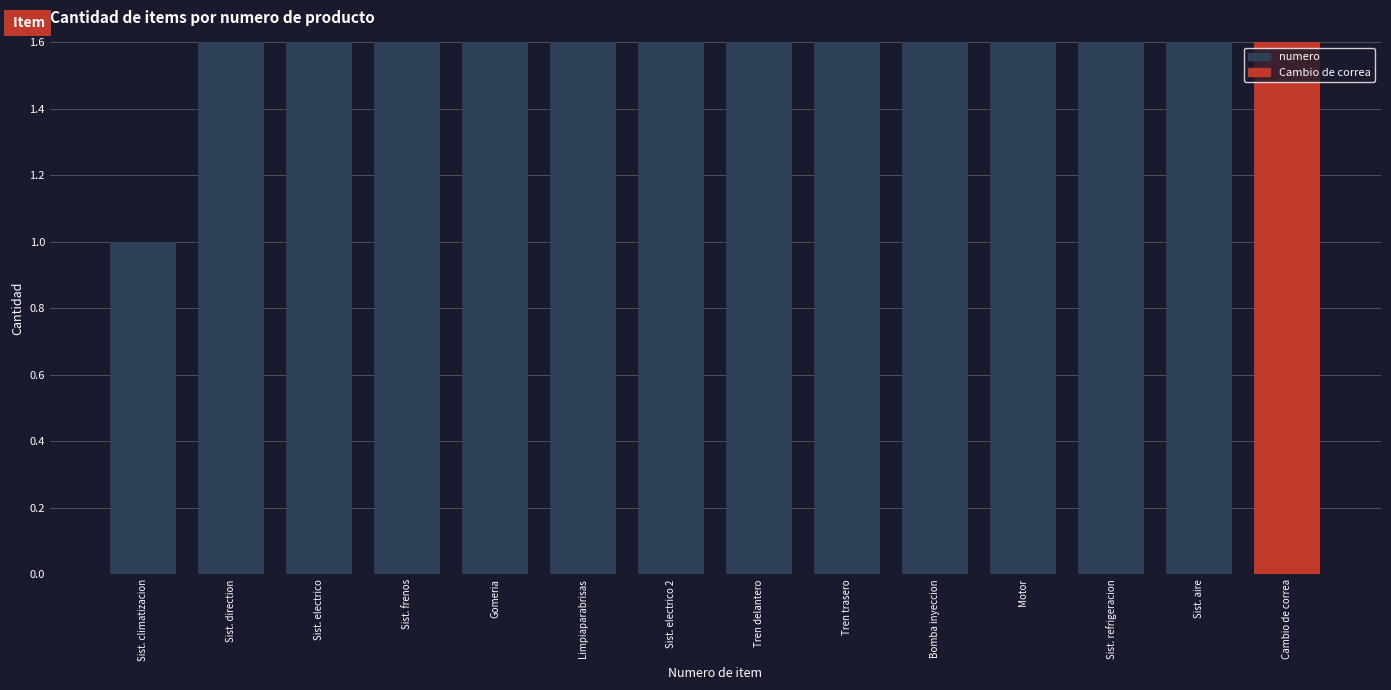

List the labels in order of value, smallest first.

Sist. climatizacion, Sist. direction, Sist. electrico, Sist. frenos, Gomeria, Limpiaparabrisas, Sist. electrico 2, Tren delantero, Tren trasero, Bomba inyeccion, Motor, Sist. refrigeracion, Sist. aire, Cambio de correa